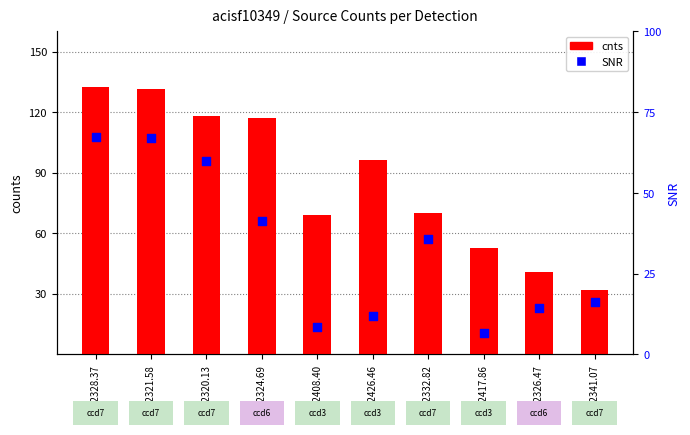

Which series has the largest Y range (max minus min)?

cnts